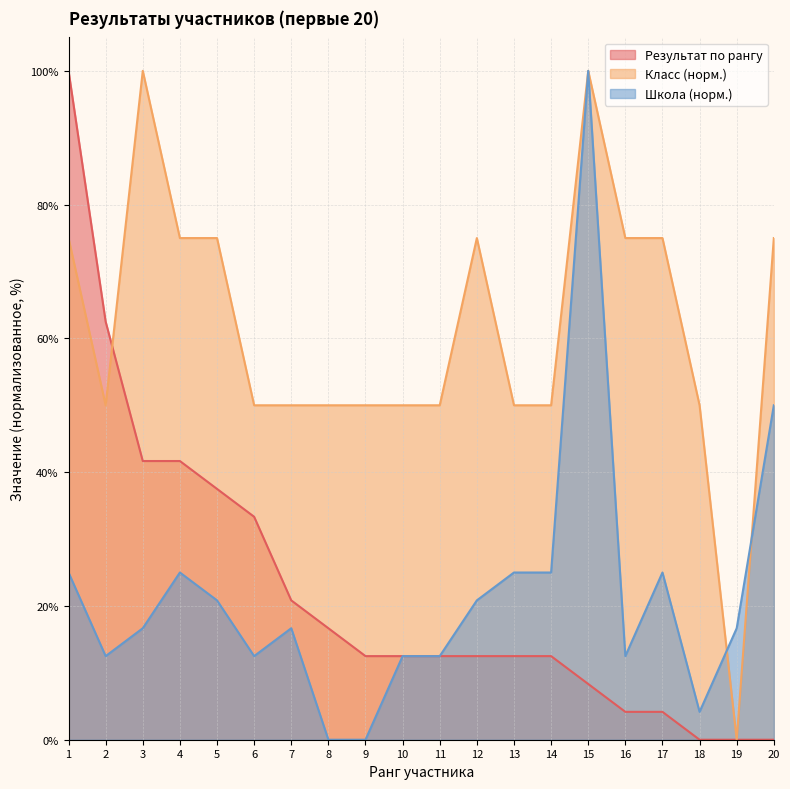

Where is Школа (норм.) nearest to the value 50?

20